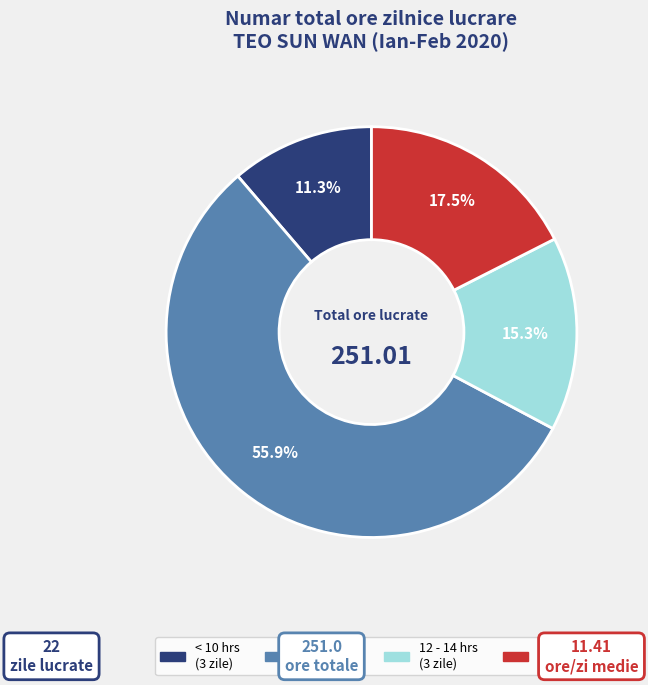

Is there a majority slice in this chart?

Yes